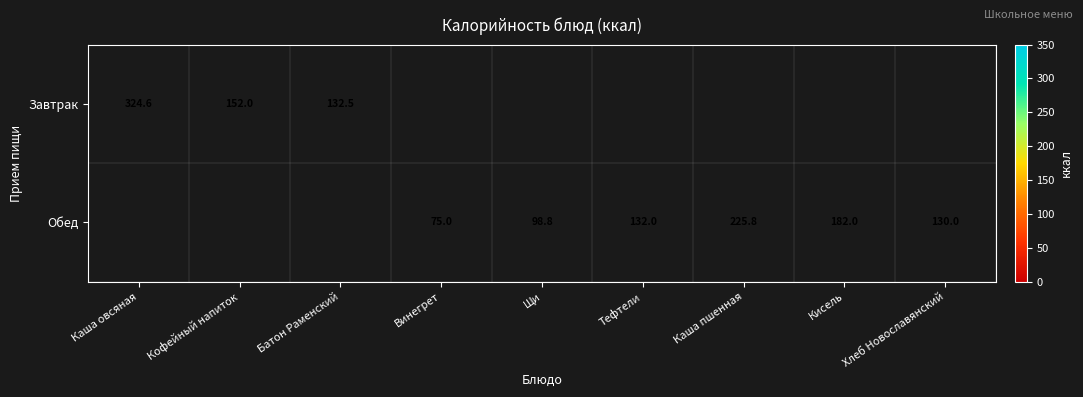

True or false: Обед has a value of 130.0 at Хлеб Новославянский.

True